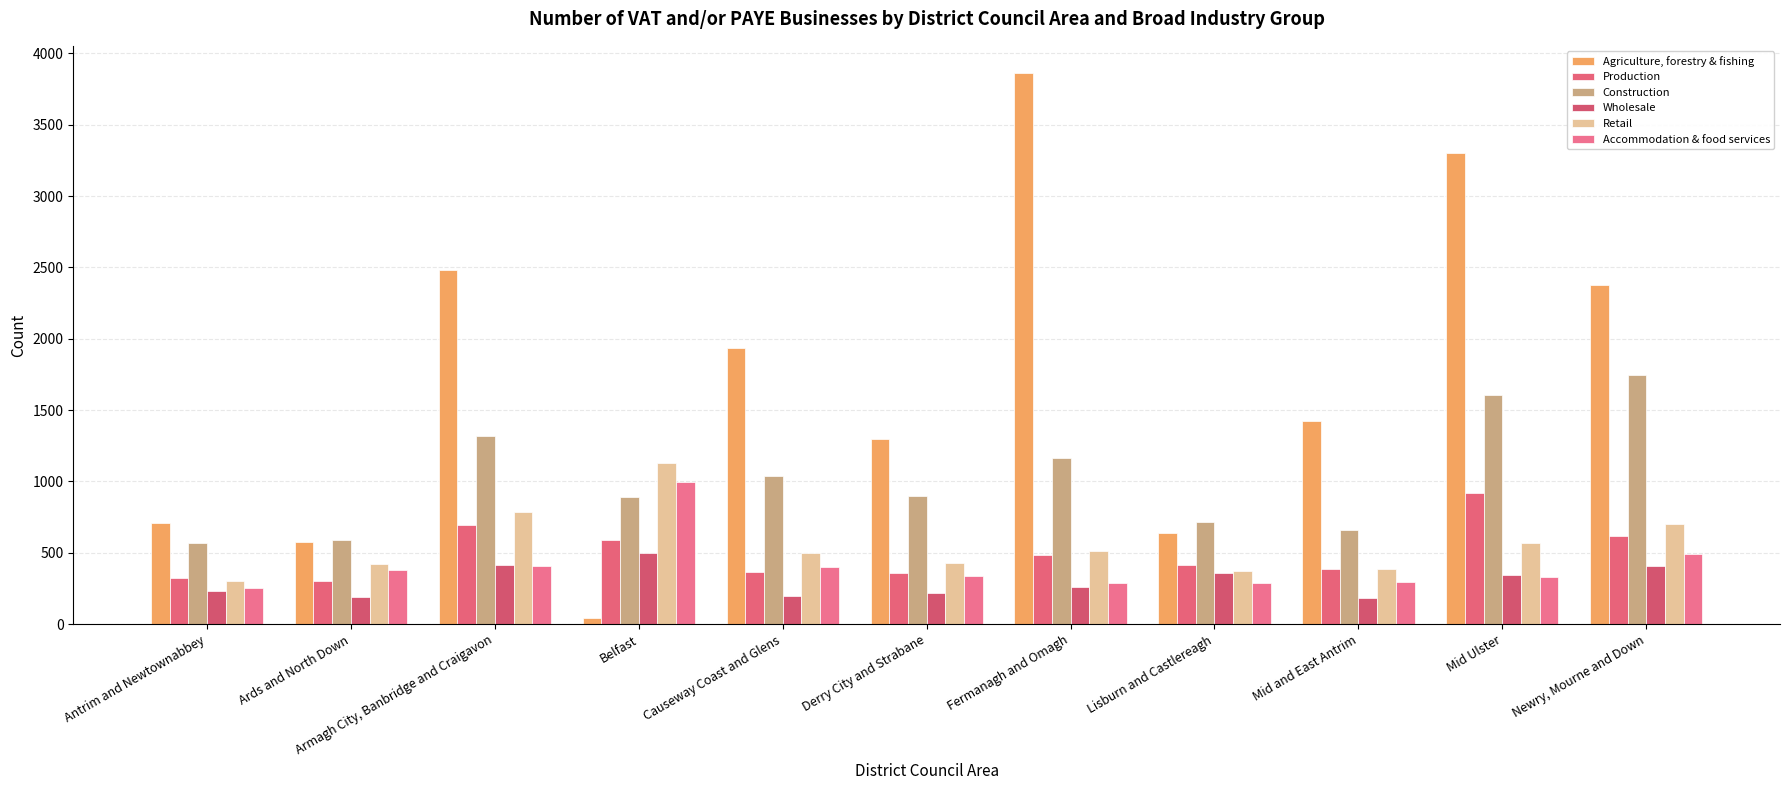

How many data points in Retail are less than 500?

5